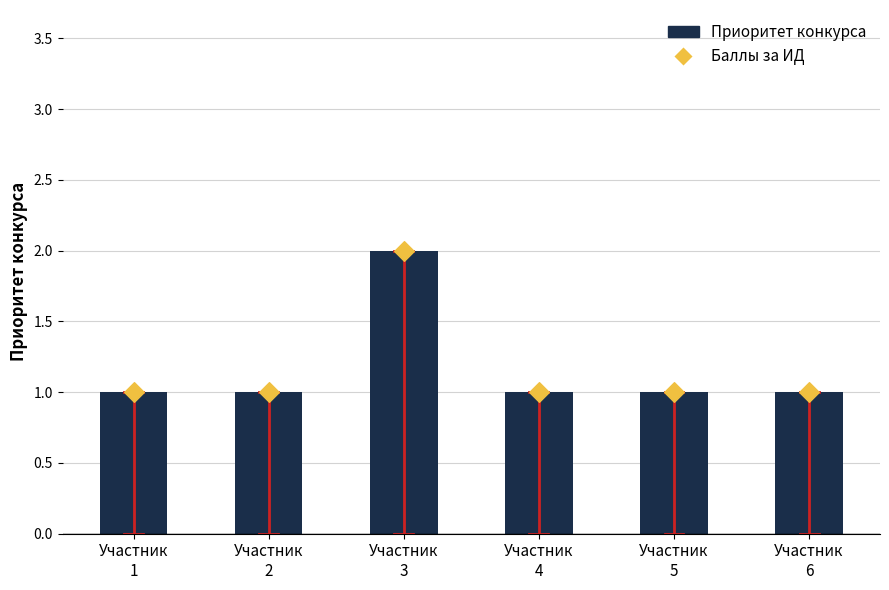

Which series has the largest Y range (max minus min)?

Приоритет конкурса